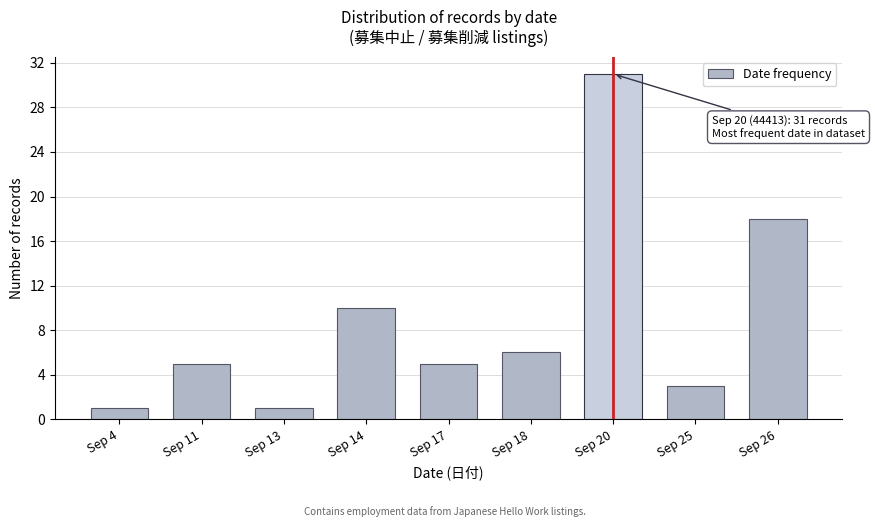

Reading left to right, transcribe all the data shown in this chart.

1	5	1	10	5	6	31	3	18